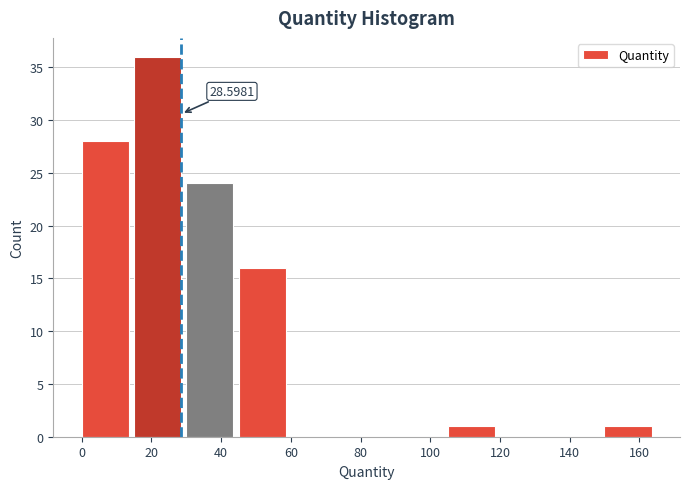

Which range on the x-axis has the tallest bar?

15 to 30